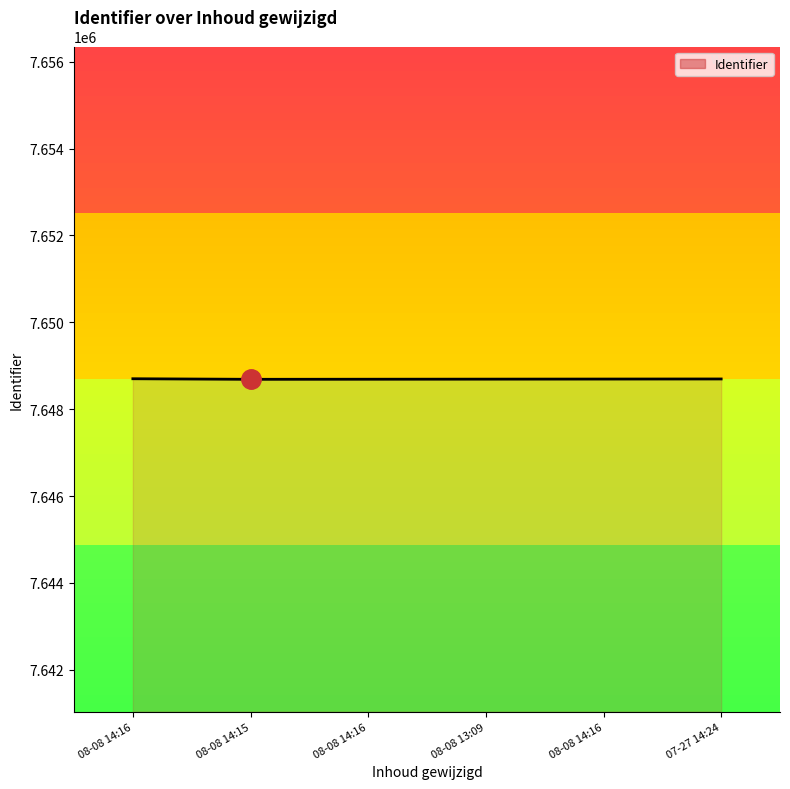

How many values are below 7648693?

3